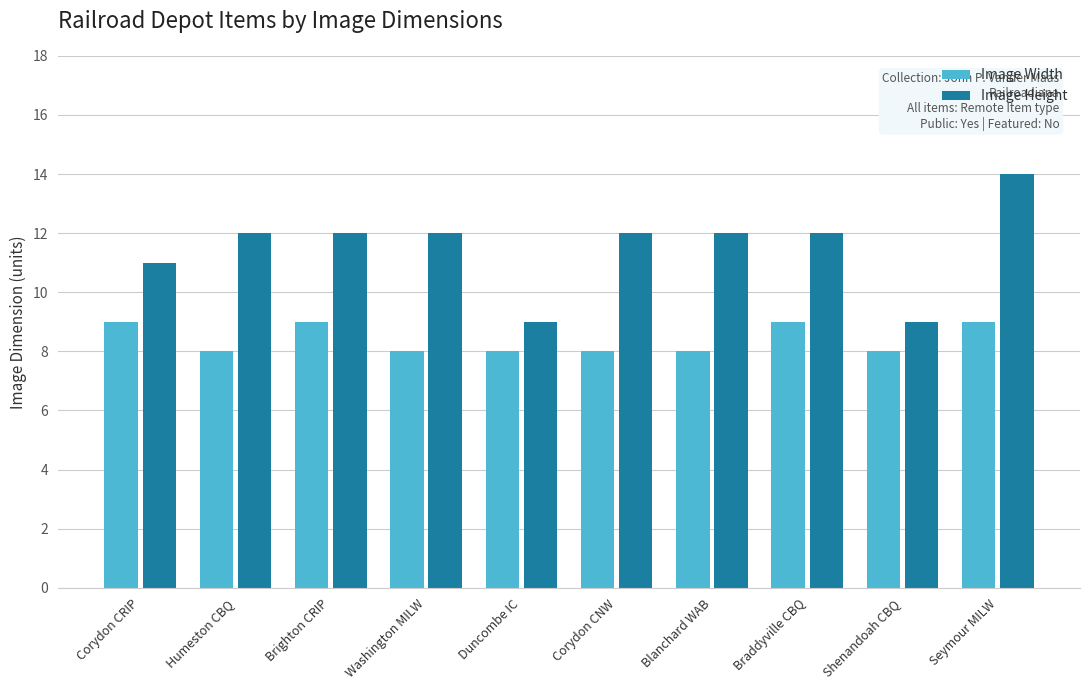

Rank the series by their average value, from highest to lowest.

Image Height, Image Width